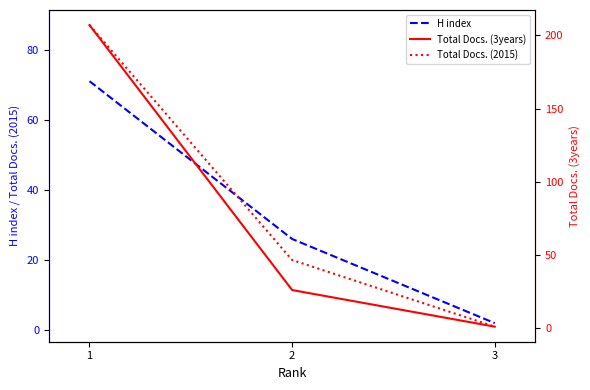

Reading left to right, what are all the values shown in this chart?

H index: 71	26	2
Total Docs. (2015): 87	20	1
Total Docs. (3years): 207	26	1